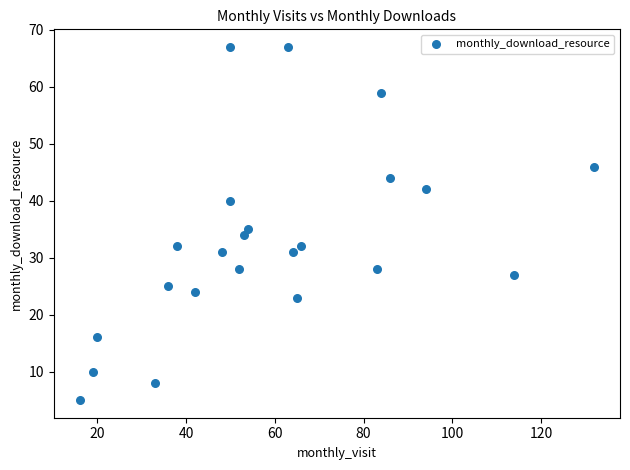

What Y value in the scatter plot is closest to 36?

35